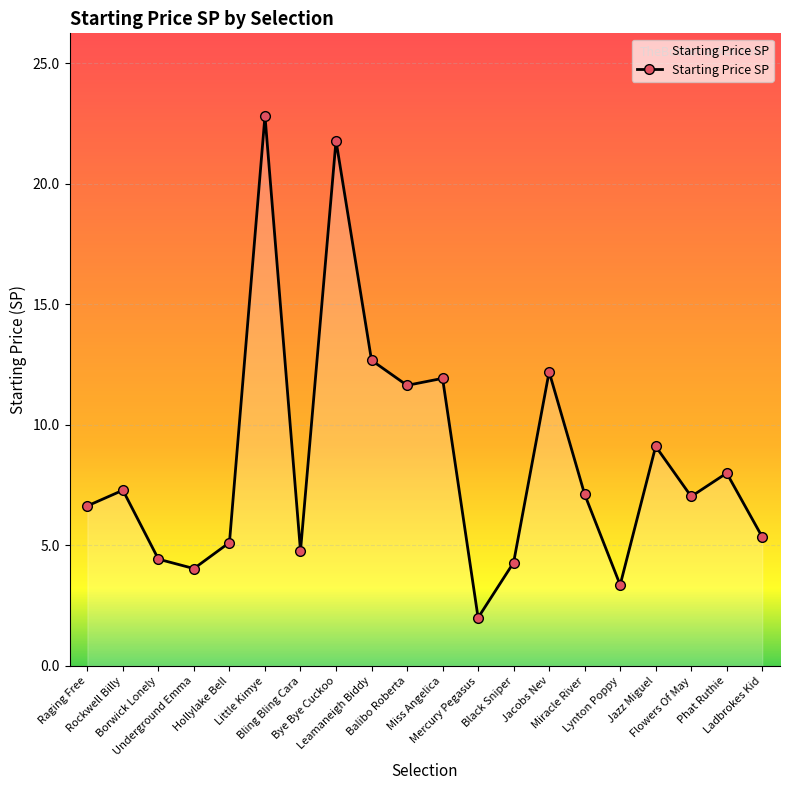

At which label does the data first exceed 7?

Rockwell Billy